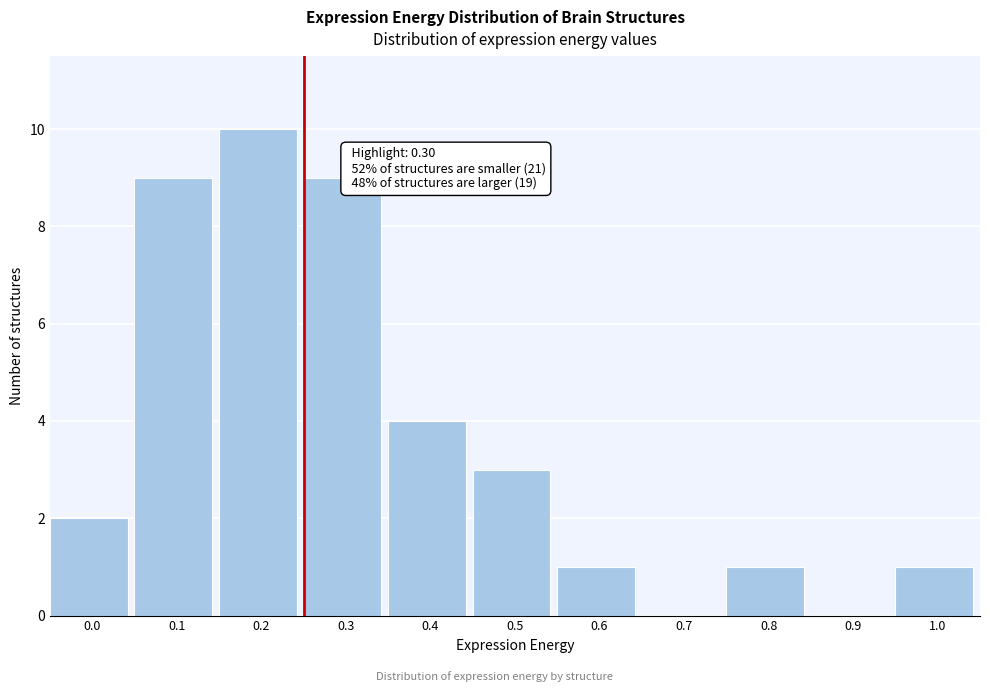

Reading left to right, list all the values displayed in this chart.

0.0=2	0.1=9	0.2=10	0.3=9	0.4=4	0.5=3	0.6=1	0.7=0	0.8=1	0.9=0	1.0=1